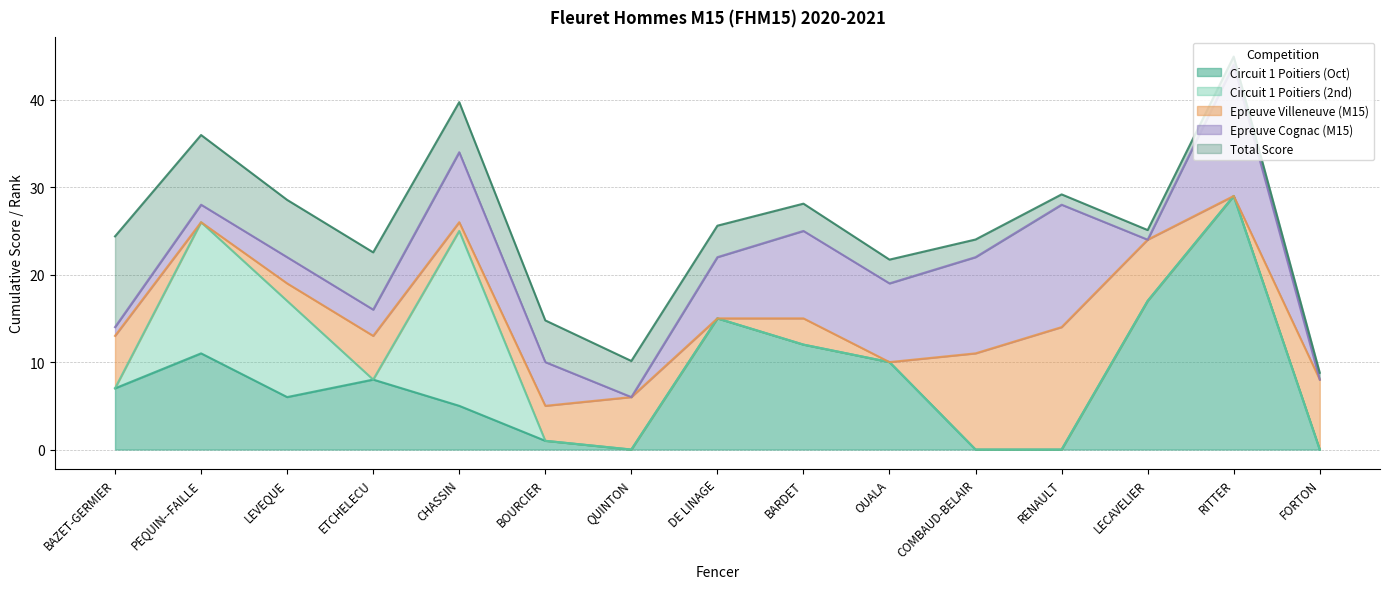

At which category is the sum across all series the highest?

RITTER